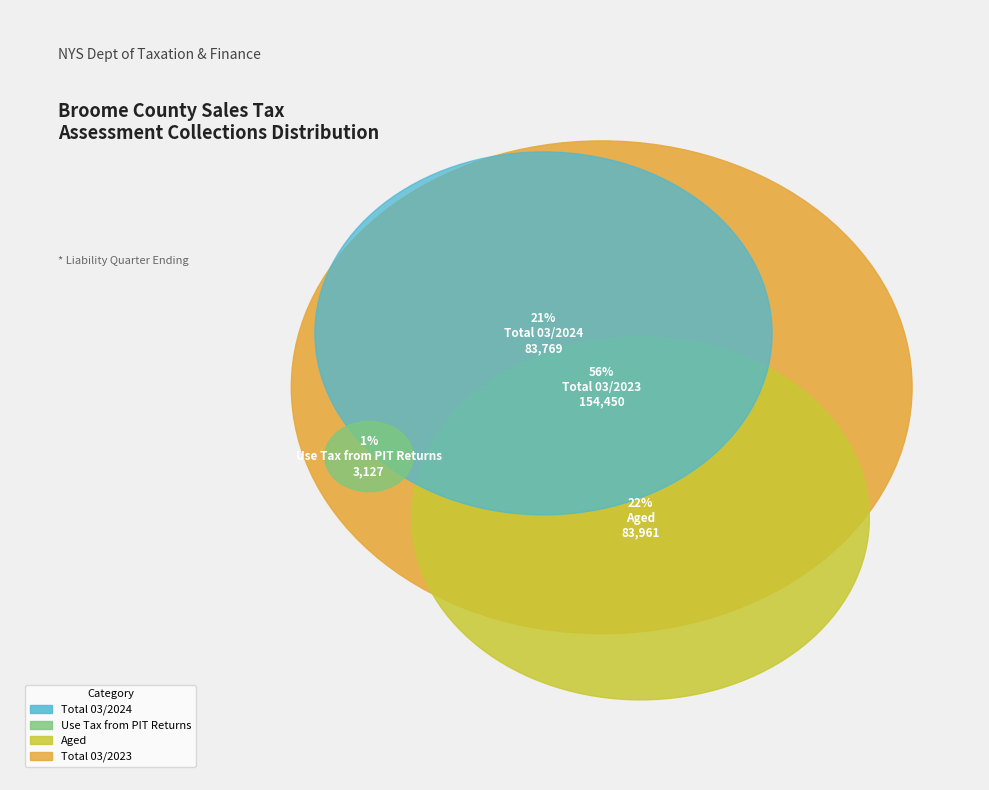

True or false: Total 03/2024 accounts for 26% of the total.

True